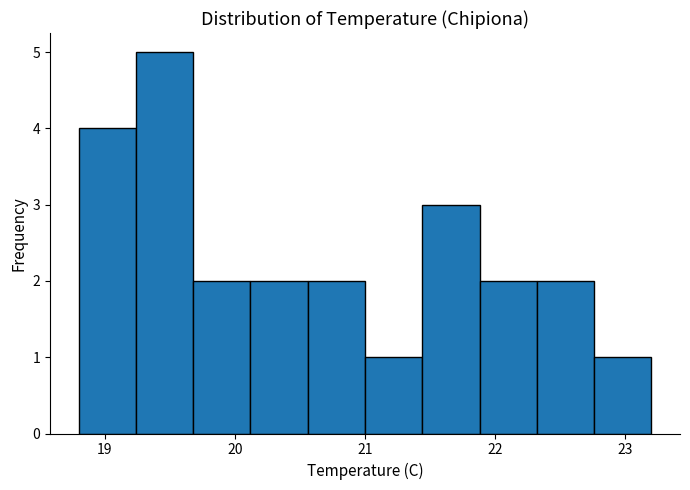

Which range on the x-axis has the tallest bar?

19.24 to 19.68